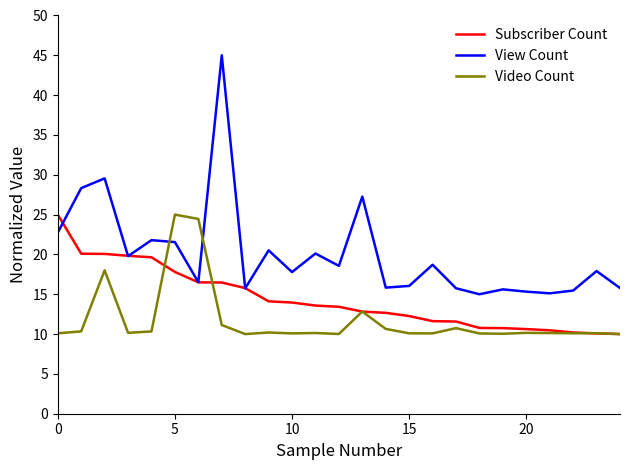

Rank the series by their average value, from lowest to highest.

Video Count, Subscriber Count, View Count